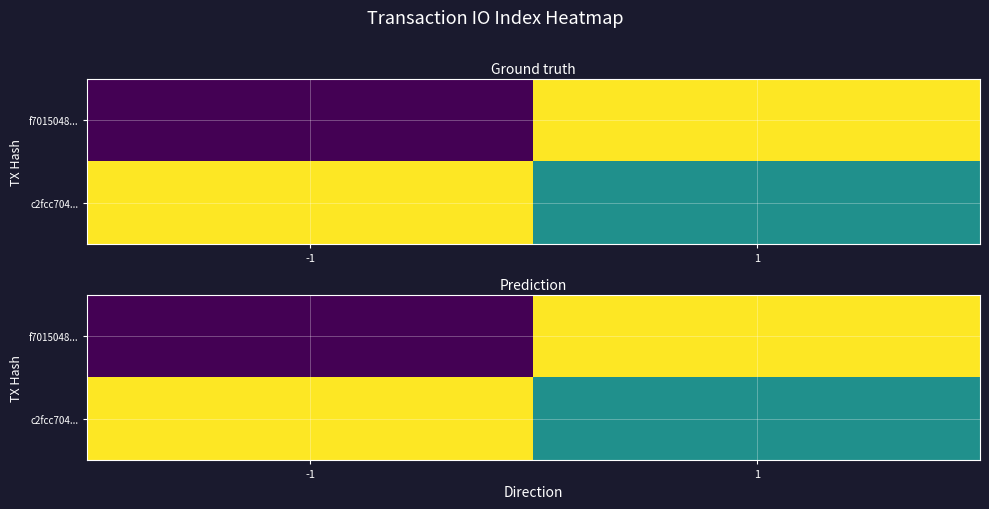

Which series has the widest spread of values?

f7015048...